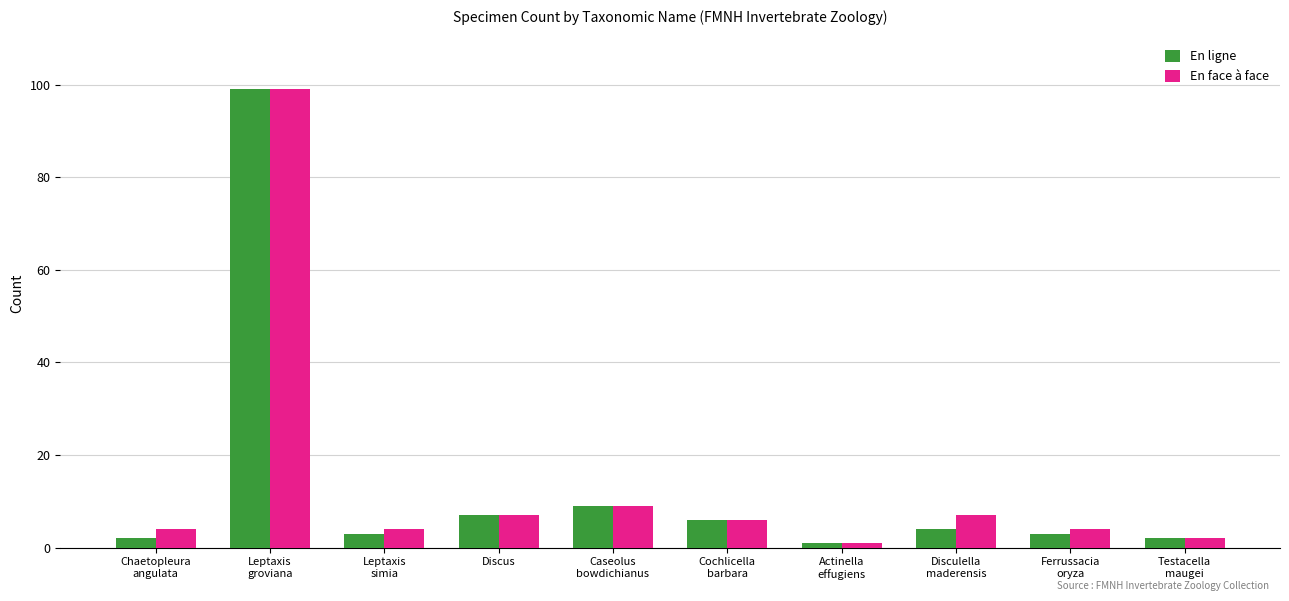

What is the maximum value shown in the chart?

99